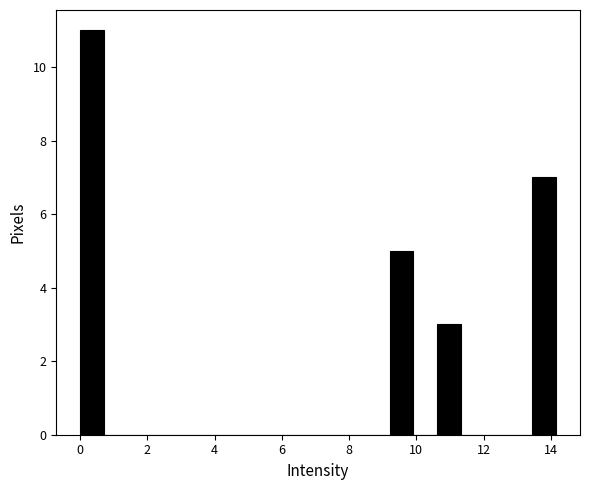

Read against the x-axis, roughly where is the centre of the tallest bar?

0.4